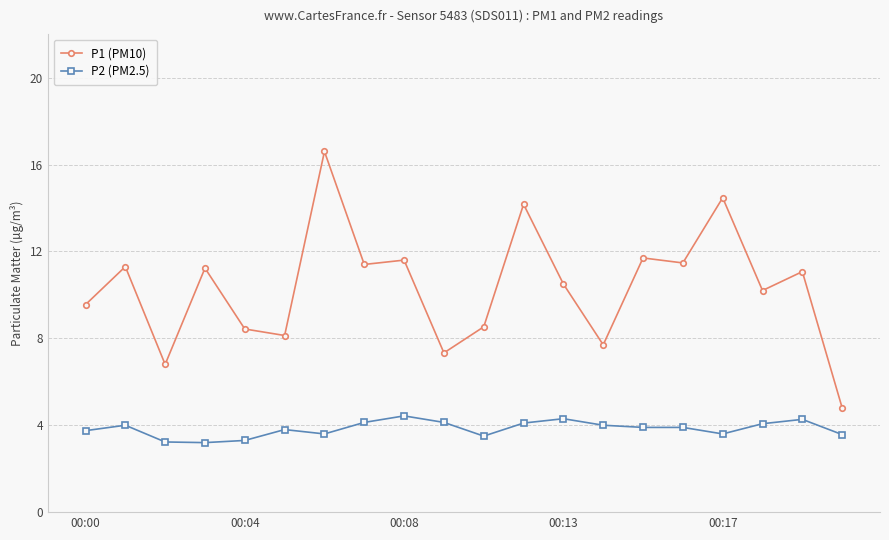

What are all the series names shown in the legend?

P1 (PM10), P2 (PM2.5)